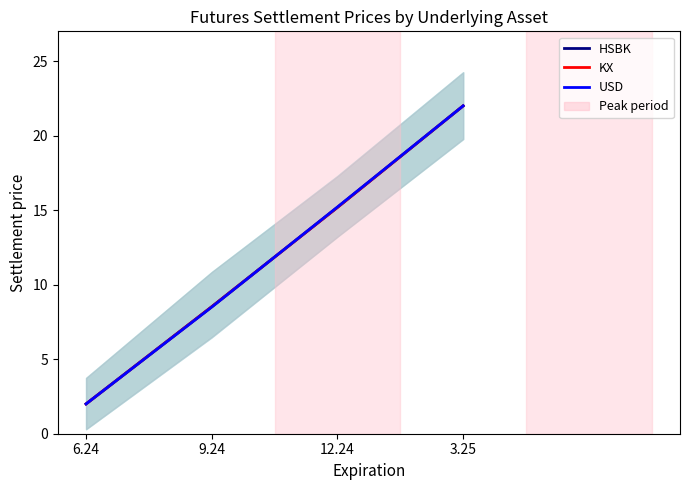

At how many categories does at least one series exceed 4?

3